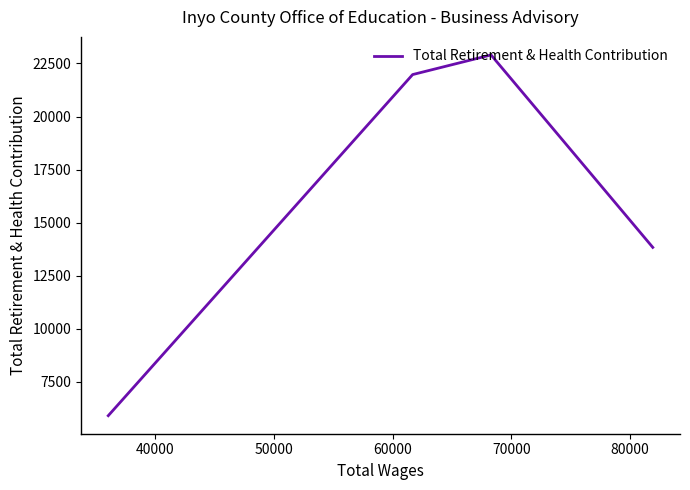

Is this an area chart (filled region under the line)?

No